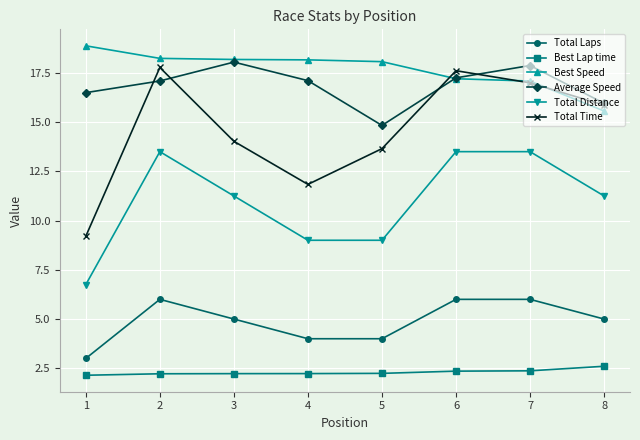

True or false: Total Distance and Best Lap time cross at least once.

False